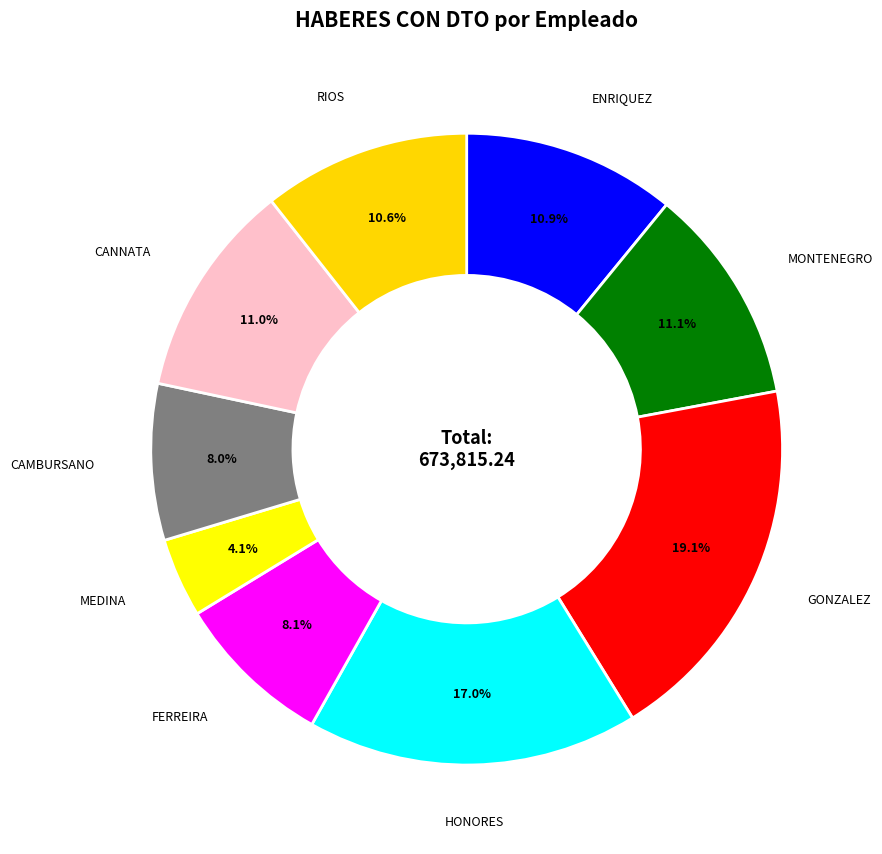

The RIOS slice represents 4% of the pie. True or false?

False